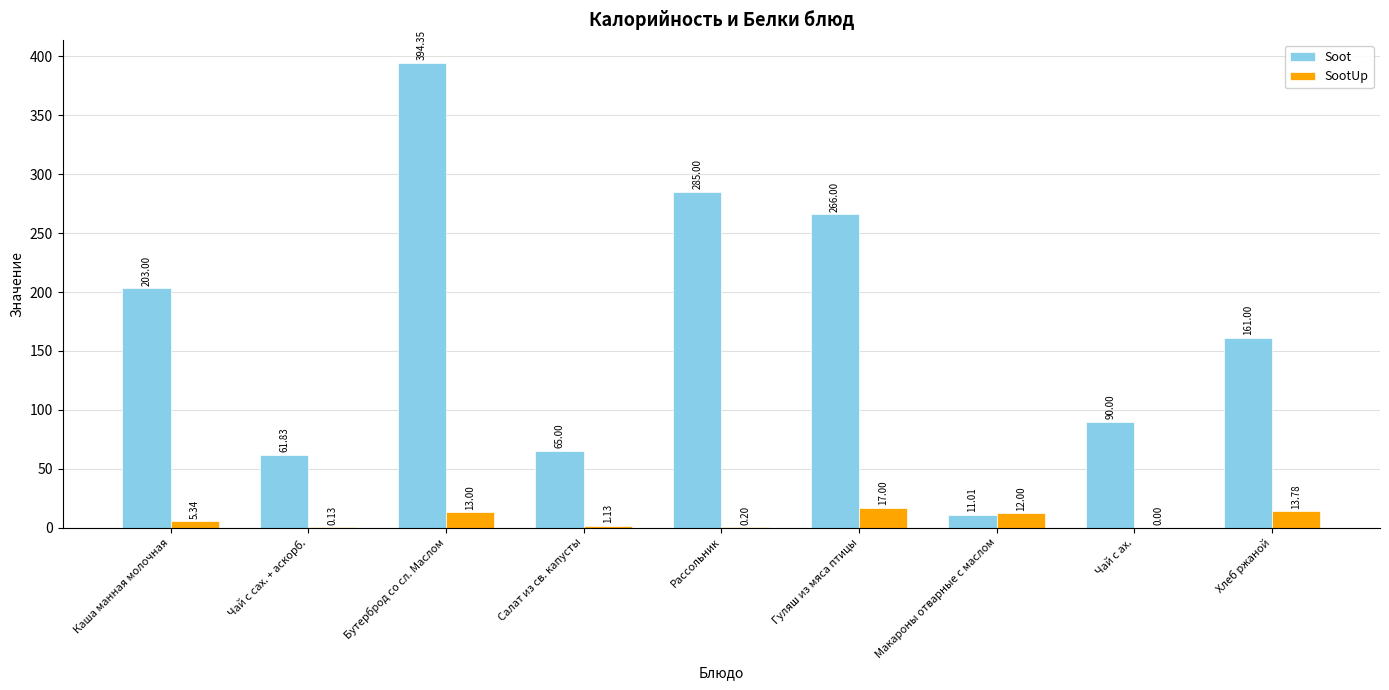

The value of SootUp at Бутерброд со сл. Маслом is 13.0. True or false?

True